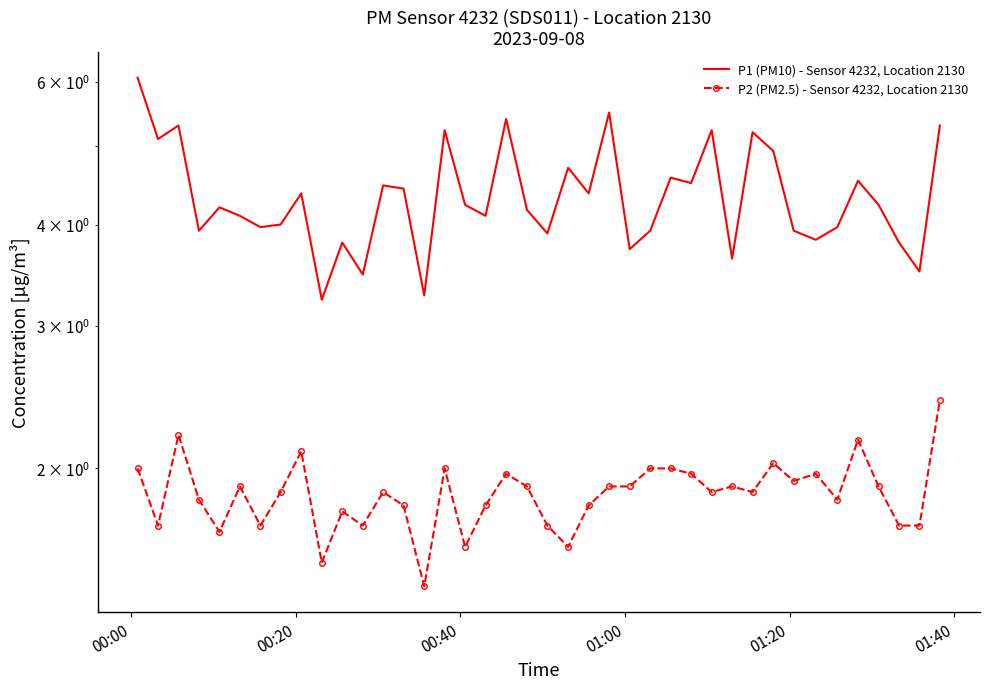

True or false: P2 (PM2.5) - Sensor 4232, Location 2130 and P1 (PM10) - Sensor 4232, Location 2130 cross at least once.

False